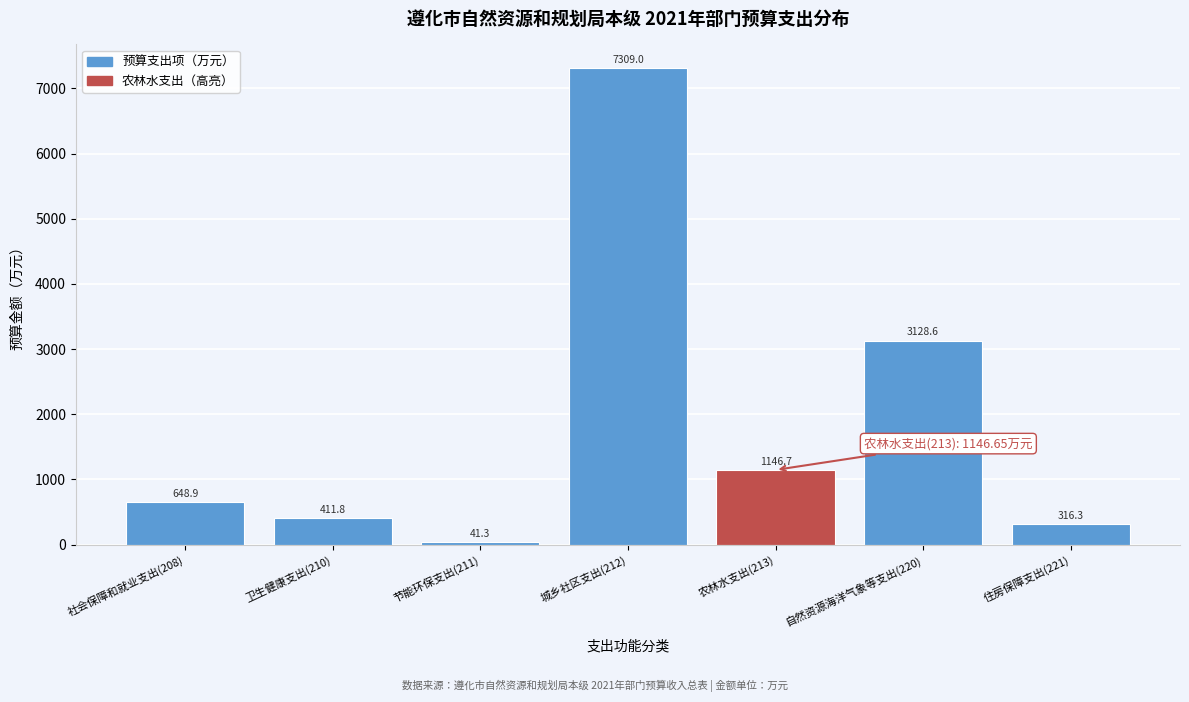

Reading left to right, extract all data points from this chart.

648.9	411.8	41.3	7309.0	1146.7	3128.6	316.3